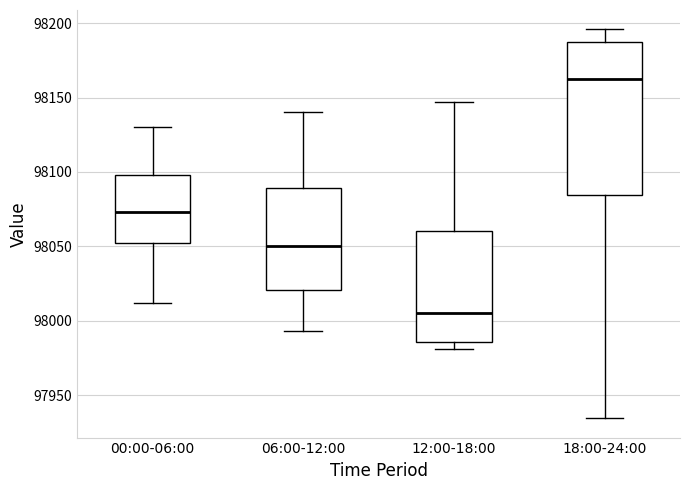

Where is the lower edge of the box for 12:00-18:00 on the y-axis? The values are not printed on the chart, so give them approximately, as read against the axis.

97985